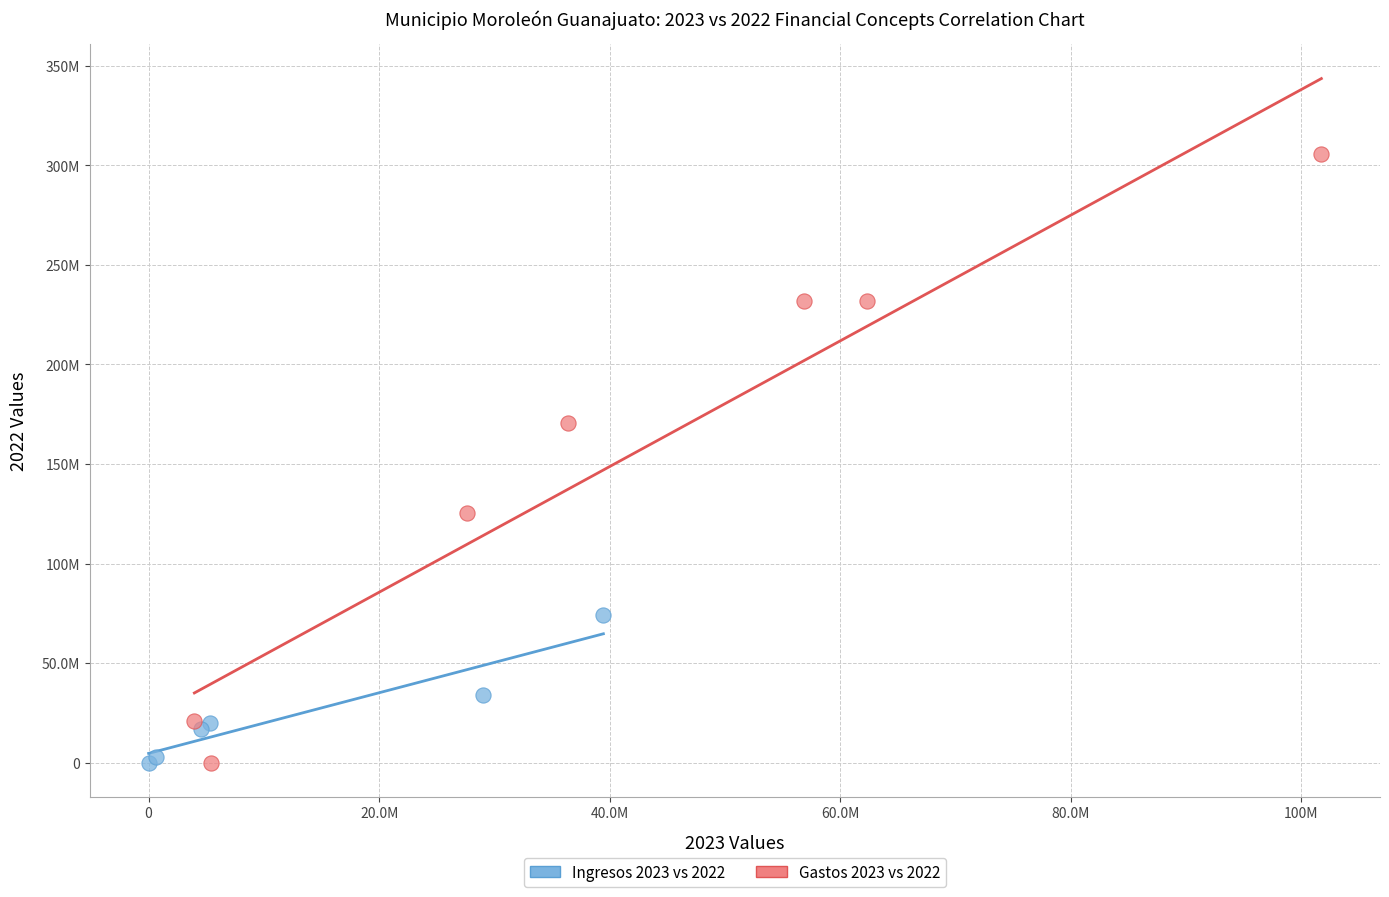

What are all the series names shown in the legend?

Ingresos 2023 vs 2022, Gastos 2023 vs 2022